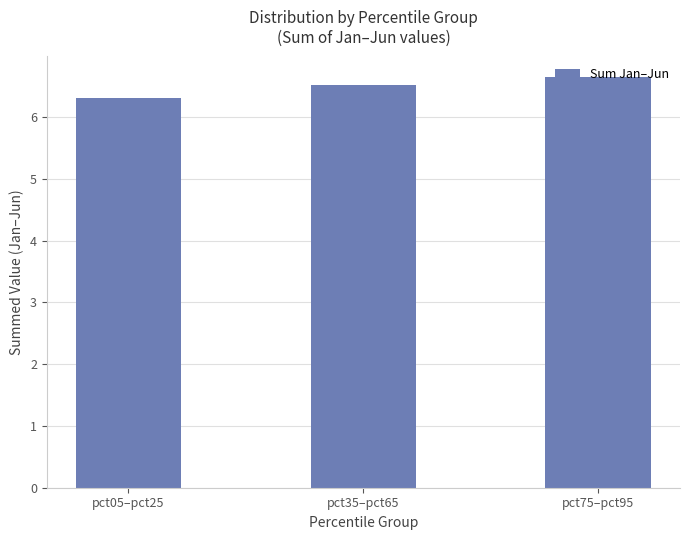

Reading right to left, what are all the values shown in this chart?

pct75–pct95=6.6	pct35–pct65=6.5	pct05–pct25=6.3